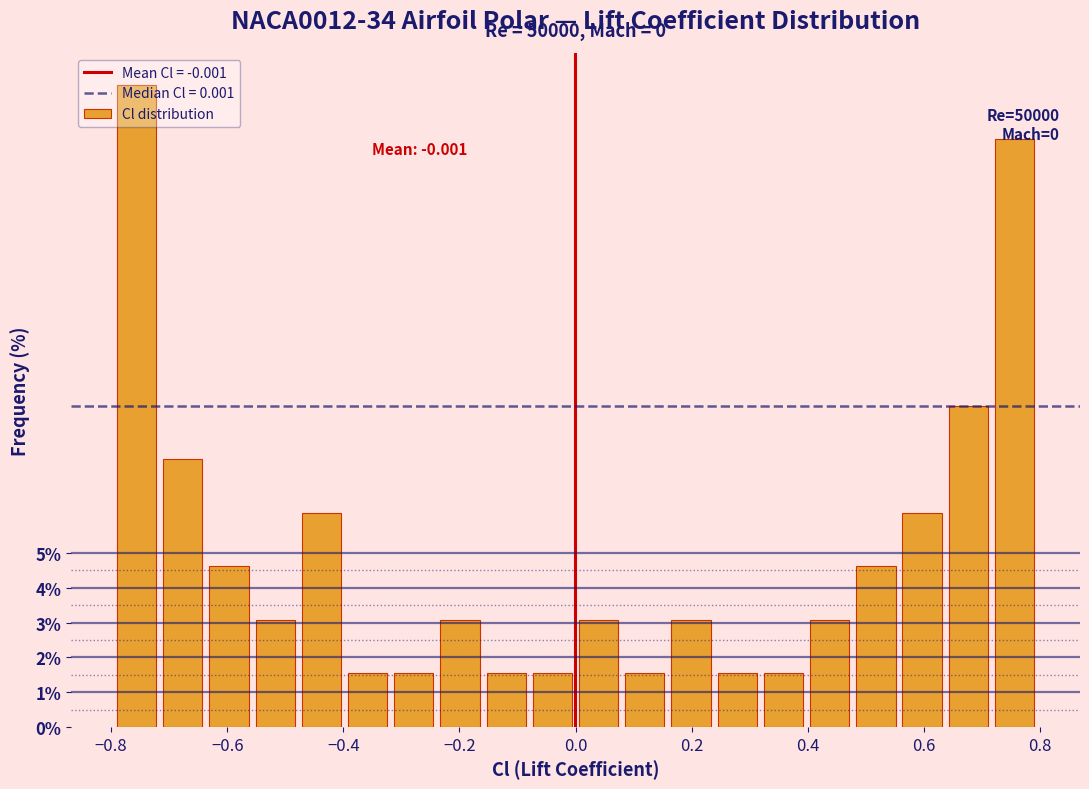

Around what value on the x-axis is the tallest bar? Give the approximate position of its centre, as read against the axis.

-0.76